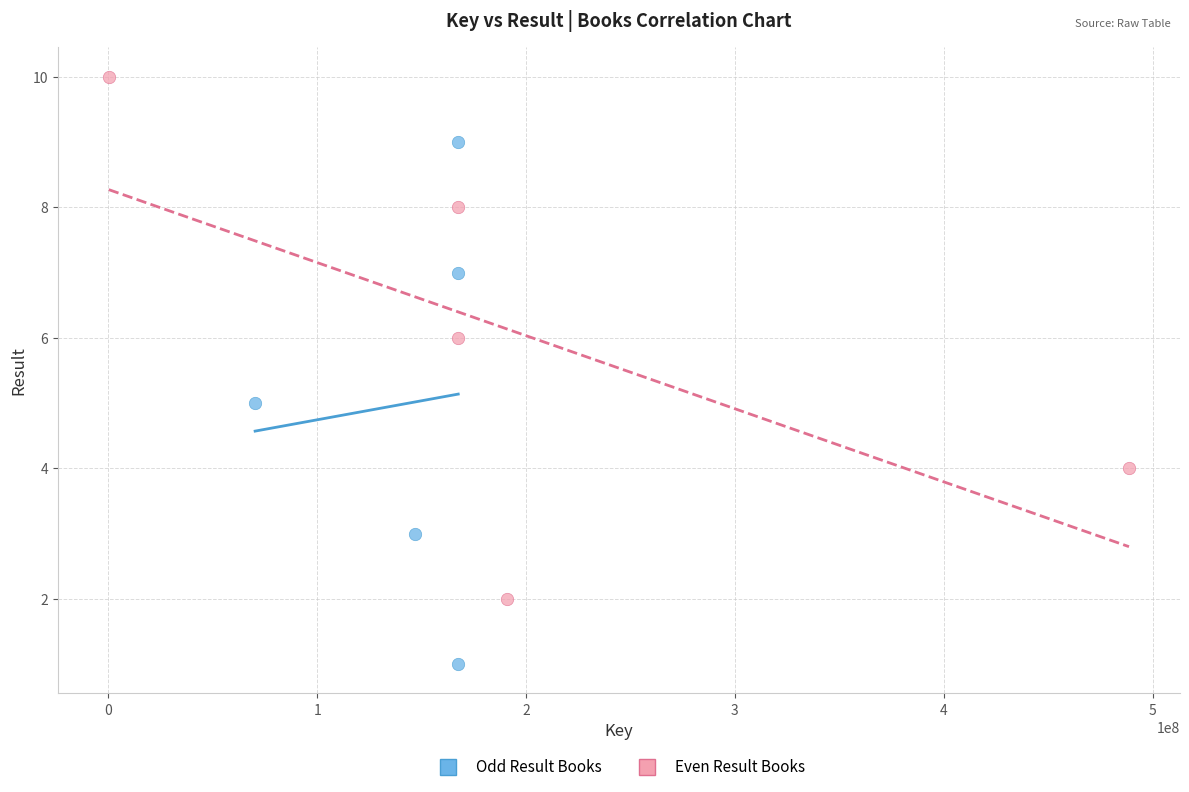

What are all the series names shown in the legend?

Odd Result Books, Even Result Books